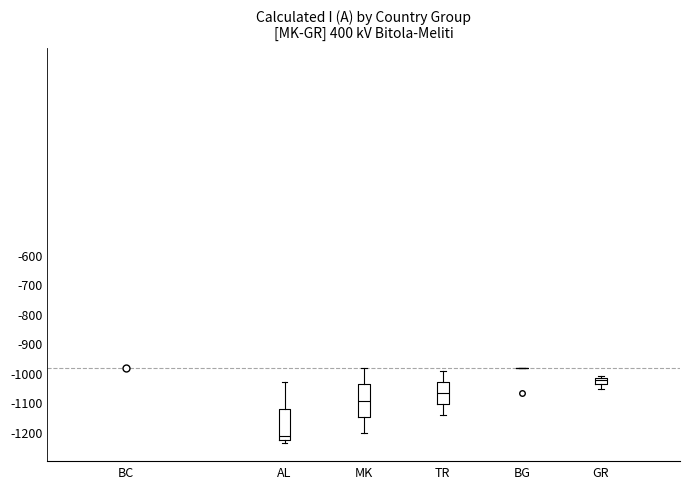

Reading left to right, transcribe this box plot: for each box, give where its median line is, the range the box spans, and where its two whiskers end, as read against the y-axis. The values are not printed on the chart, so give them approximately, as read against the axis.

AL: median -1220, box -1230 to -1120, whiskers -1240 to -1030
MK: median -1090, box -1150 to -1040, whiskers -1210 to -980
TR: median -1070, box -1110 to -1030, whiskers -1140 to -990
BG: box collapsed to a line at -980, whiskers -990 to -980
GR: median -1020 (just below the box's upper edge), box -1040 to -1020, whiskers -1050 to -1010